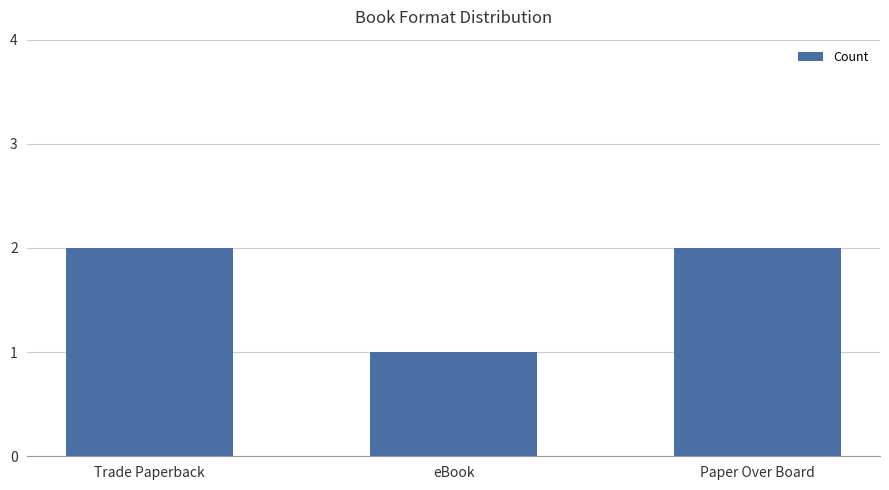

Is it true that the value at eBook is 0?

False